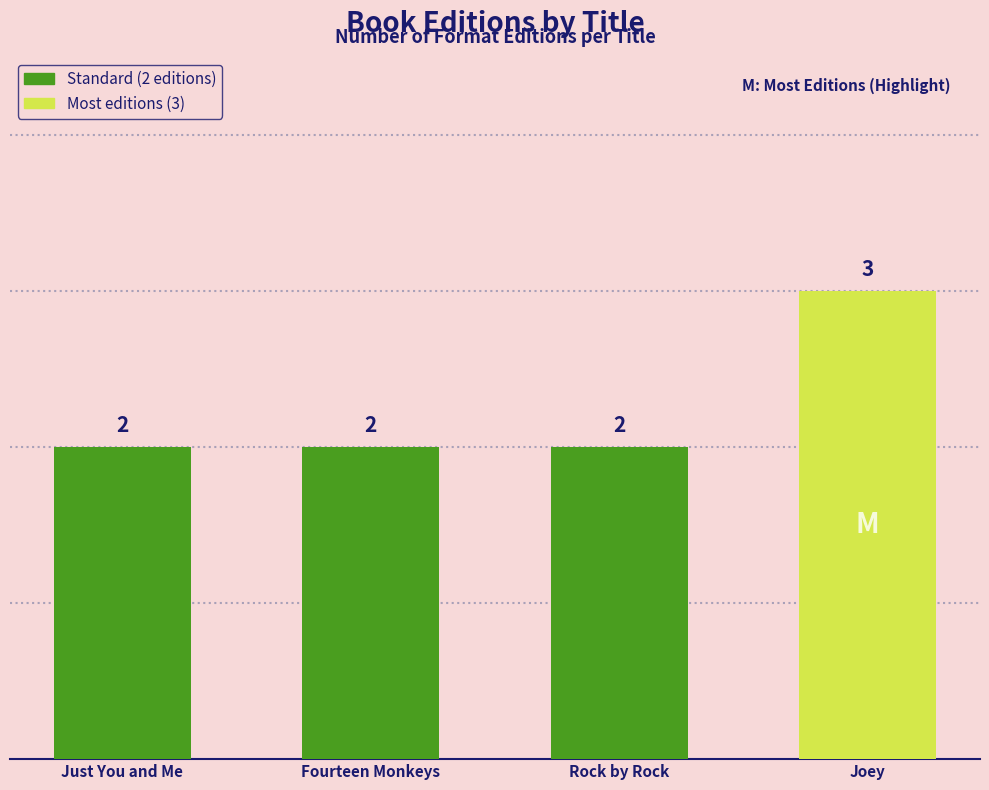

True or false: the data shows 3 at Fourteen Monkeys.

False